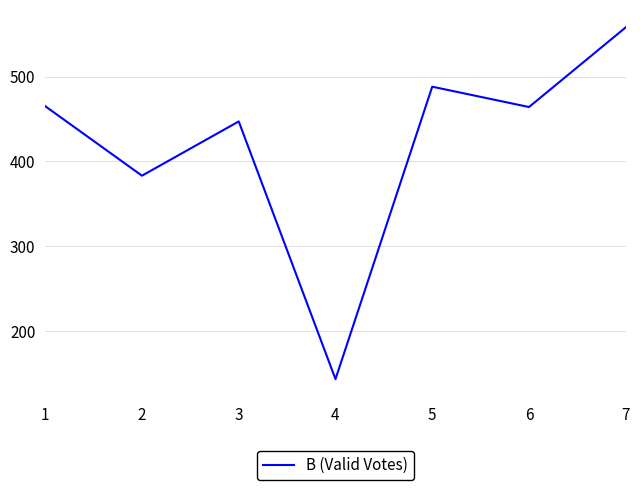

What is the sum of the values at 2 and 7?

941